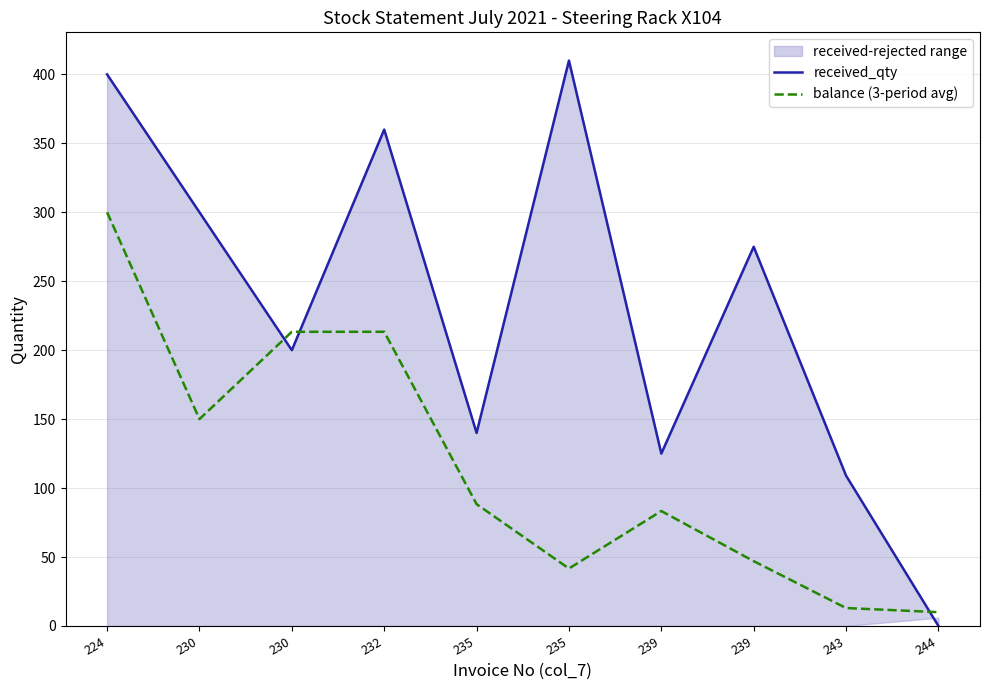

Which category has the highest value in the balance (3-period avg) series?

224